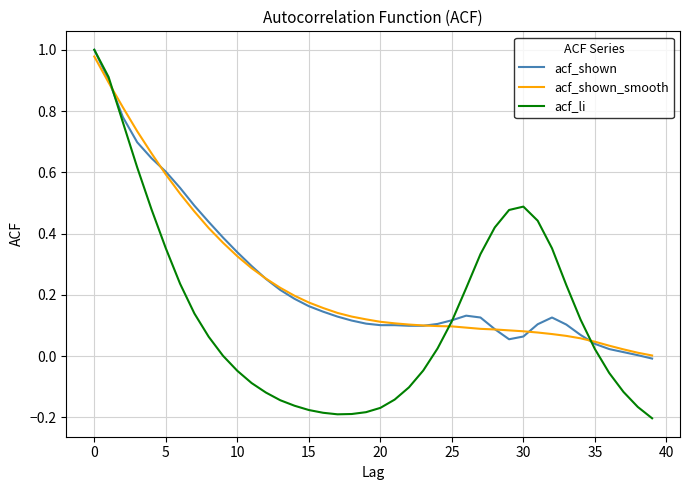

Reading left to right, what are all the values shown in this chart?

acf_shown: 1.0	0.9	0.8	0.7	0.6	0.6	0.5	0.5	0.4	0.4	0.3	0.3	0.3	0.2	0.2	0.2	0.1	0.1	0.1	0.1	0.1	0.1	0.1	0.1	0.1	0.1	0.1	0.1	0.1	0.1	0.1	0.1	0.1	0.1	0.1	0.0	0.0	0.0	0.0	-0.0
acf_shown_smooth: 1.0	0.9	0.8	0.7	0.7	0.6	0.5	0.5	0.4	0.4	0.3	0.3	0.3	0.2	0.2	0.2	0.2	0.1	0.1	0.1	0.1	0.1	0.1	0.1	0.1	0.1	0.1	0.1	0.1	0.1	0.1	0.1	0.1	0.1	0.1	0.0	0.0	0.0	0.0	0.0
acf_li: 1.0	0.9	0.8	0.6	0.5	0.4	0.2	0.1	0.1	0.0	-0.0	-0.1	-0.1	-0.1	-0.2	-0.2	-0.2	-0.2	-0.2	-0.2	-0.2	-0.1	-0.1	-0.0	0.0	0.1	0.2	0.3	0.4	0.5	0.5	0.4	0.4	0.2	0.1	0.0	-0.1	-0.1	-0.2	-0.2